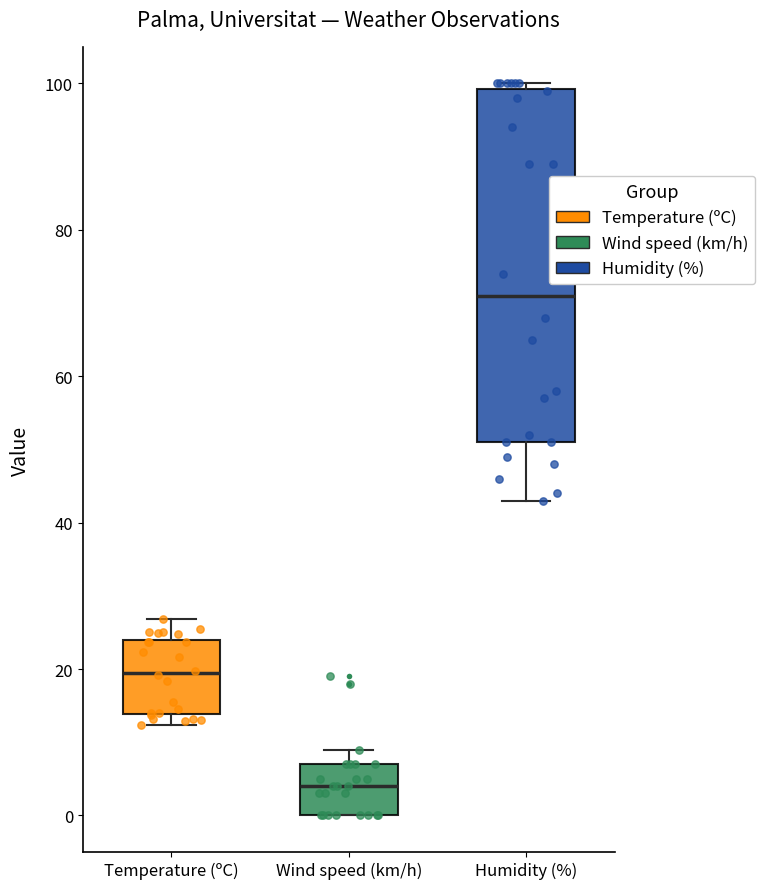

Where does the median line of the box for Wind speed (km/h) sit on the y-axis? The values are not printed on the chart, so give them approximately, as read against the axis.

4